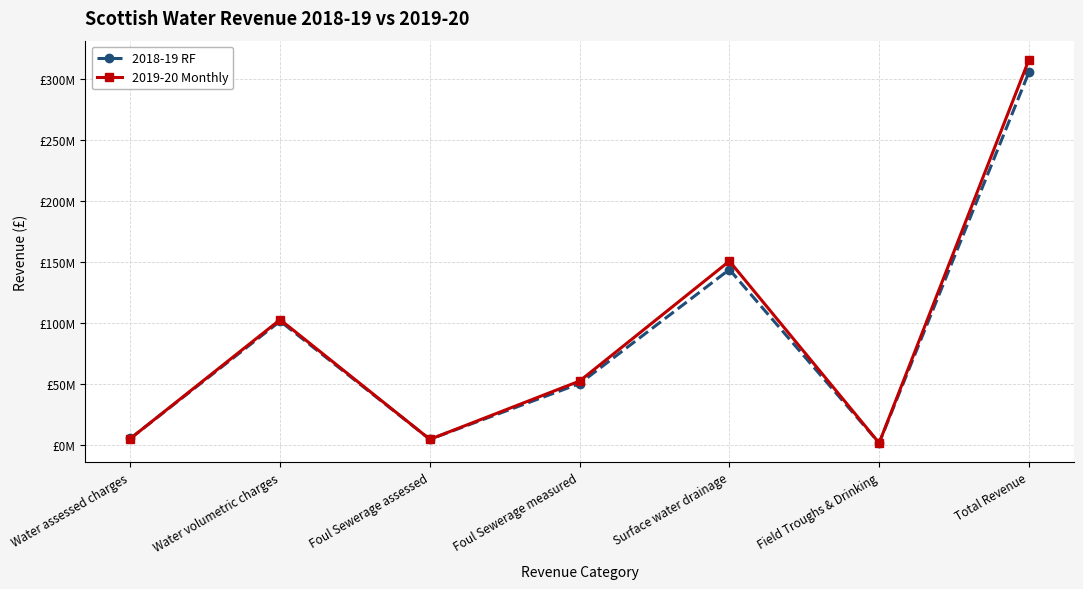

What is the difference between the highest and lowest values at Water assessed charges?

34086.5